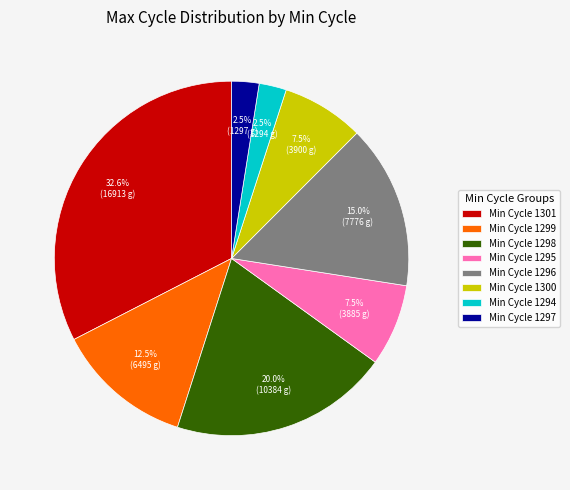

To the nearest percent, what is the average slice percentage?

12%